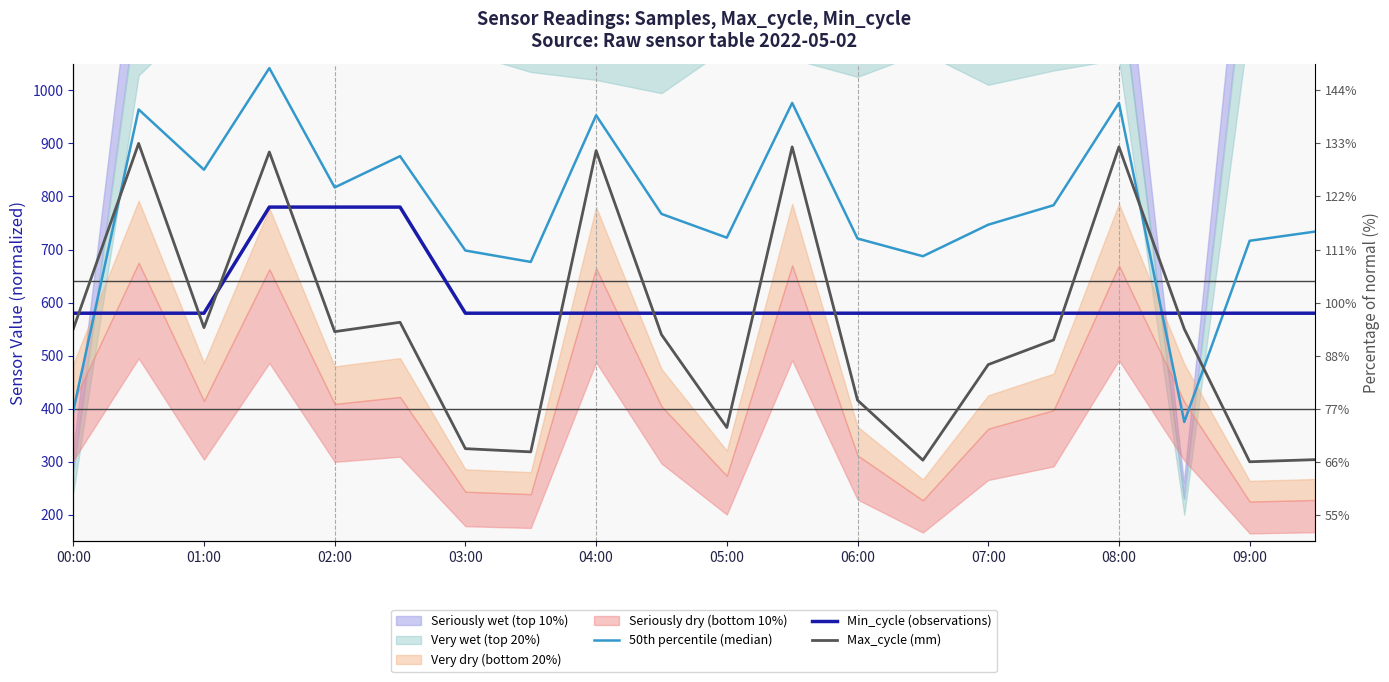

True or false: Min_cycle (observations) and Max_cycle (mm) intersect in this chart.

True